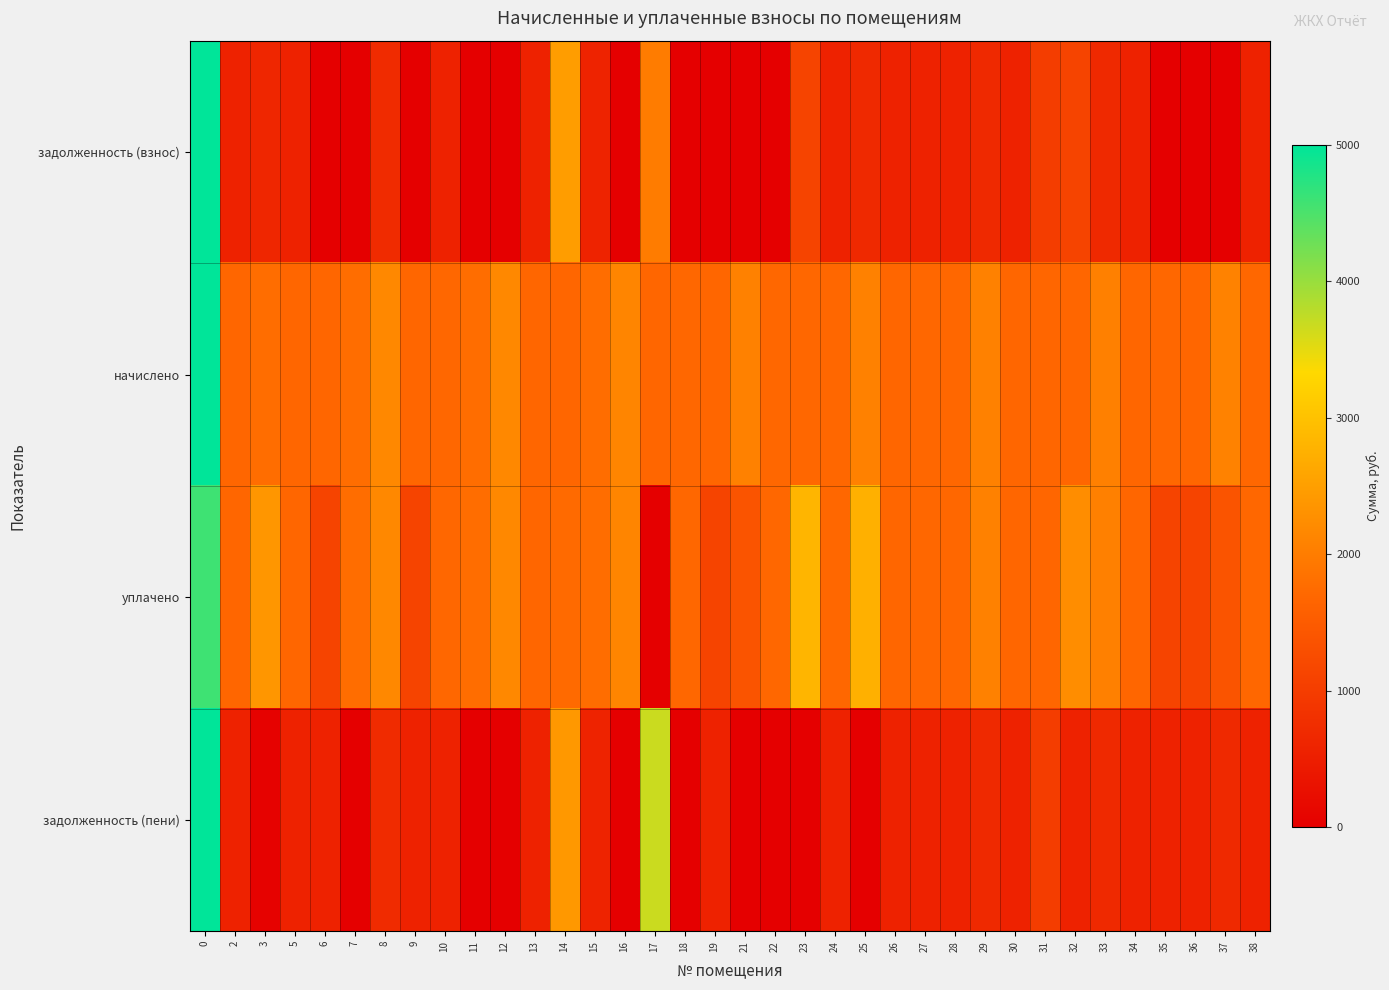

Reading left to right, list all the values displayed in this chart.

задолженность (взнос): 0=5000.0	2=559.2	3=632.7	5=559.2	6=0.0	7=0.0	8=721.4	9=0.0	10=560.4	11=0.0	12=0.0	13=558.0	14=2467.5	15=594.8	16=0.0	17=1998.3	18=0.0	19=2.3	21=0.0	22=0.0	23=1130.7	24=560.4	25=687.0	26=562.3	27=562.9	28=560.4	29=687.0	30=556.7	31=1008.4	32=1118.4	33=683.3	34=556.7	35=0.0	36=0.0	37=0.0	38=560.4
начислено: 0=5000.0	2=1677.6	3=1777.1	5=1677.6	6=1673.9	7=1769.8	8=2164.3	9=1677.6	10=1681.3	11=1777.1	12=2167.9	13=1673.9	14=1677.6	15=1784.5	16=2123.7	17=1677.6	18=1692.3	19=1677.6	21=2061.0	22=1685.0	23=1696.0	24=1681.3	25=2061.0	26=1673.9	27=1681.3	28=1681.3	29=2061.0	30=1670.2	31=1673.9	32=1677.6	33=2050.0	34=1670.2	35=1685.0	36=1673.9	37=2072.1	38=1681.3
уплачено: 0=4584.2	2=1677.6	3=2369.8	5=1677.6	6=1115.9	7=1769.8	8=2164.3	9=1118.4	10=1681.3	11=1777.1	12=2167.9	13=1673.9	14=1736.9	15=1784.5	16=2123.7	17=0.0	18=1692.3	19=1118.4	21=1379.5	22=1685.0	23=2826.7	24=1681.3	25=2748.0	26=1674.9	27=1681.3	28=1681.3	29=2061.0	30=1670.2	31=1673.9	32=2236.8	33=2050.0	34=1670.2	35=1123.3	36=1115.9	37=1381.4	38=1681.5
задолженность (пени): 0=5000.0	2=559.2	3=40.1	5=559.2	6=558.0	7=0.0	8=721.4	9=559.2	10=560.4	11=0.0	12=0.0	13=558.0	14=2408.2	15=594.8	16=0.0	17=3675.9	18=0.0	19=561.5	21=0.0	22=0.0	23=0.0	24=560.4	25=0.0	26=561.3	27=562.9	28=560.4	29=687.0	30=556.7	31=1008.4	32=559.2	33=683.3	34=556.7	35=561.6	36=558.0	37=690.7	38=560.2